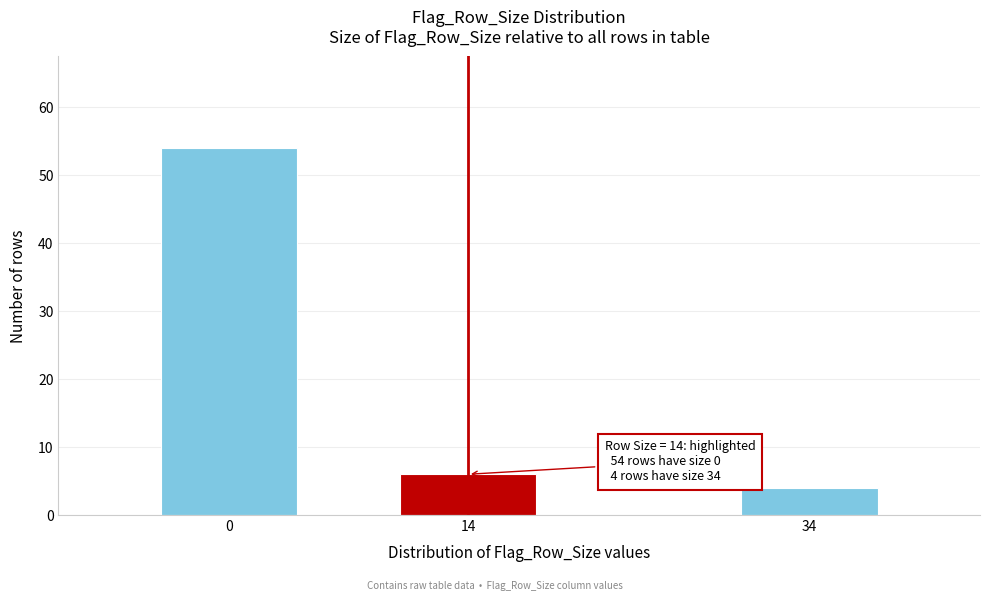

Reading right to left, extract all data points from this chart.

4	6	54